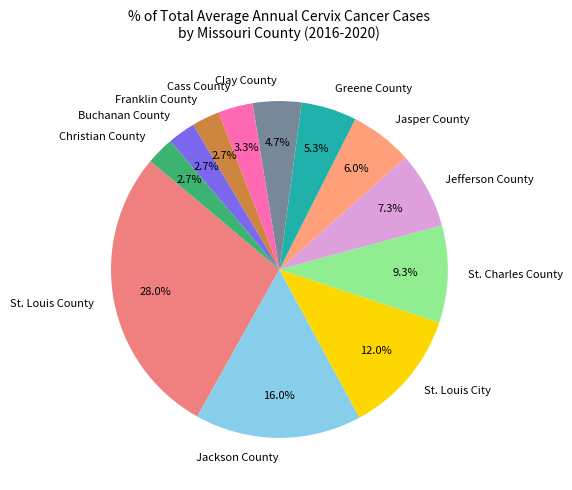

Count the number of slices in the pie.

12